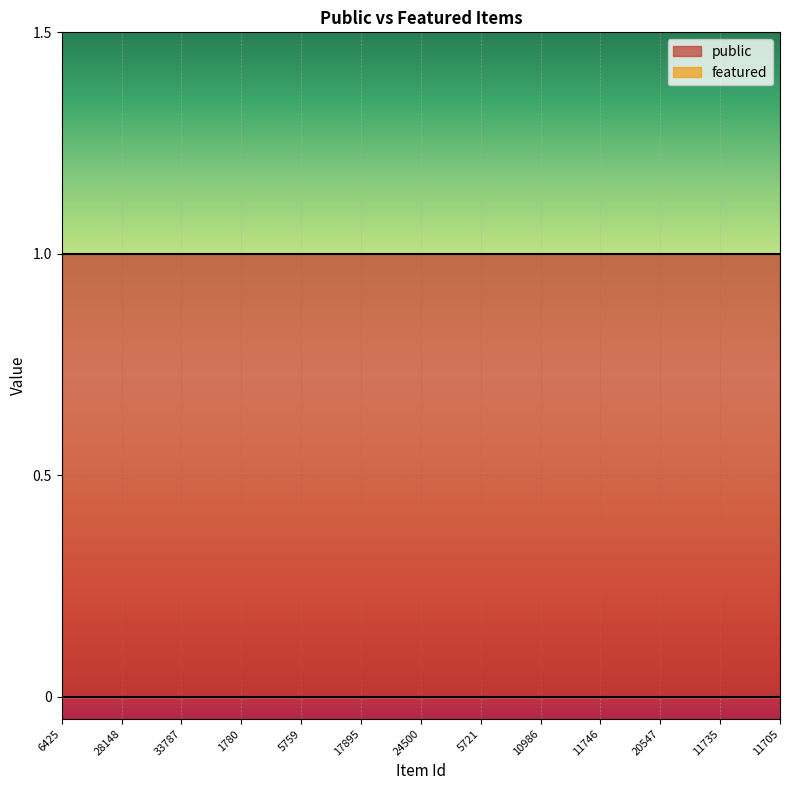

The public series shows 1 at 11735. True or false?

True